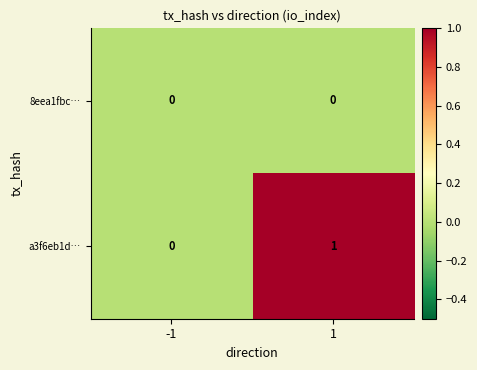

Which label corresponds to the largest value in the chart?

1